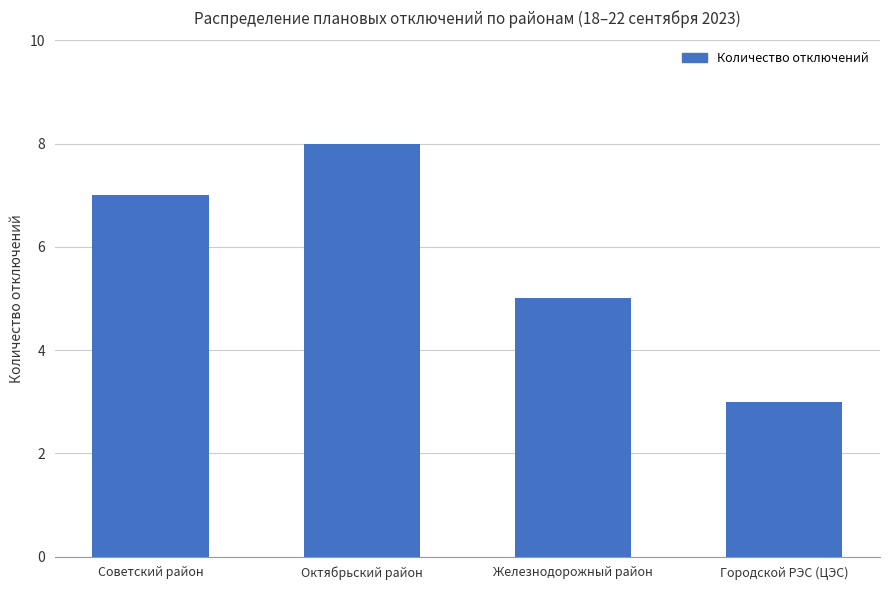

What is the smallest value displayed?

3